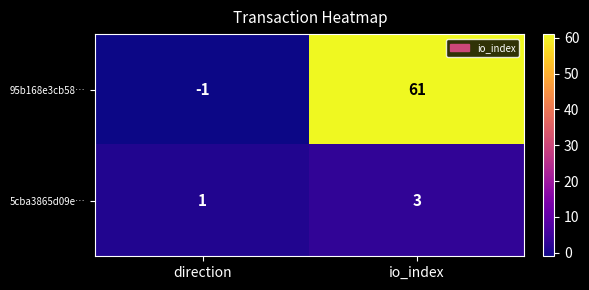

What is the spread (max minus min) of values at direction?

2